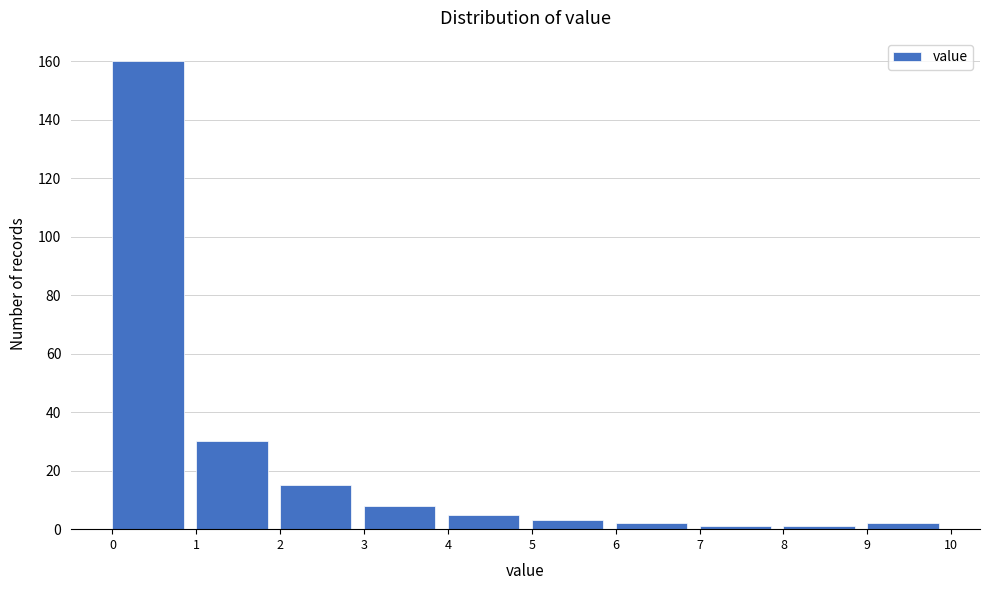

How tall is the bar that spans 6 to 7 on the x-axis? The values are not printed on the chart, so give them approximately, as read against the axis.

2